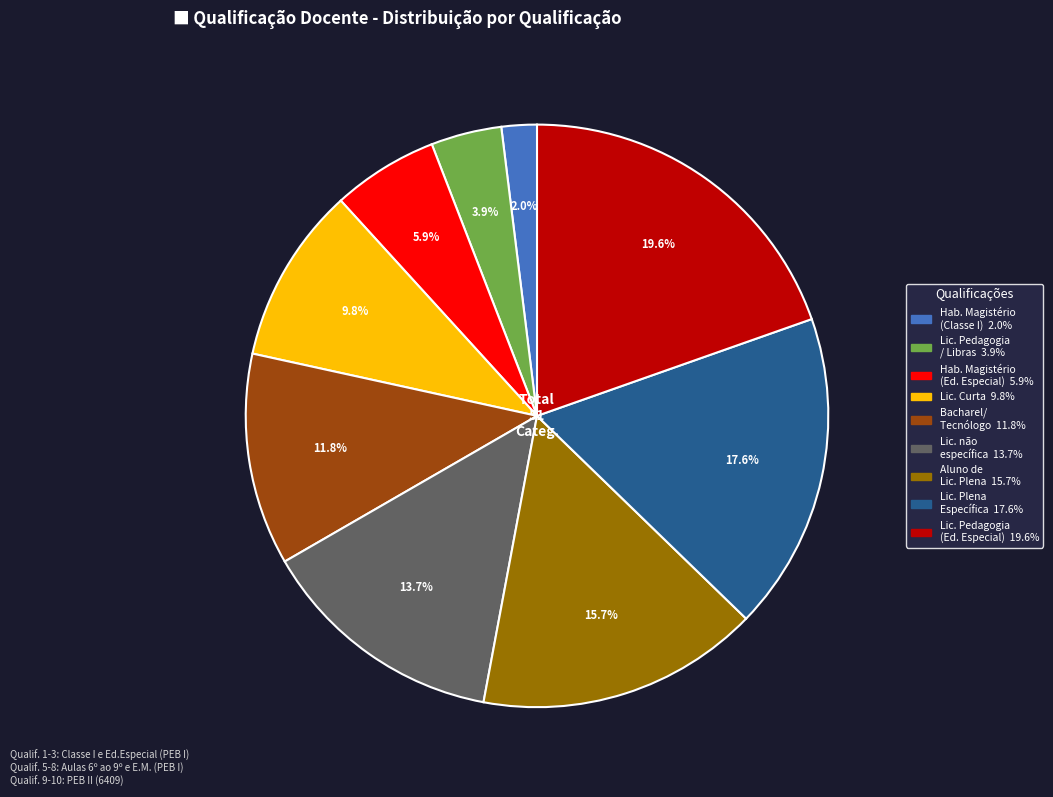

To the nearest percent, what is the average slice percentage?

11%